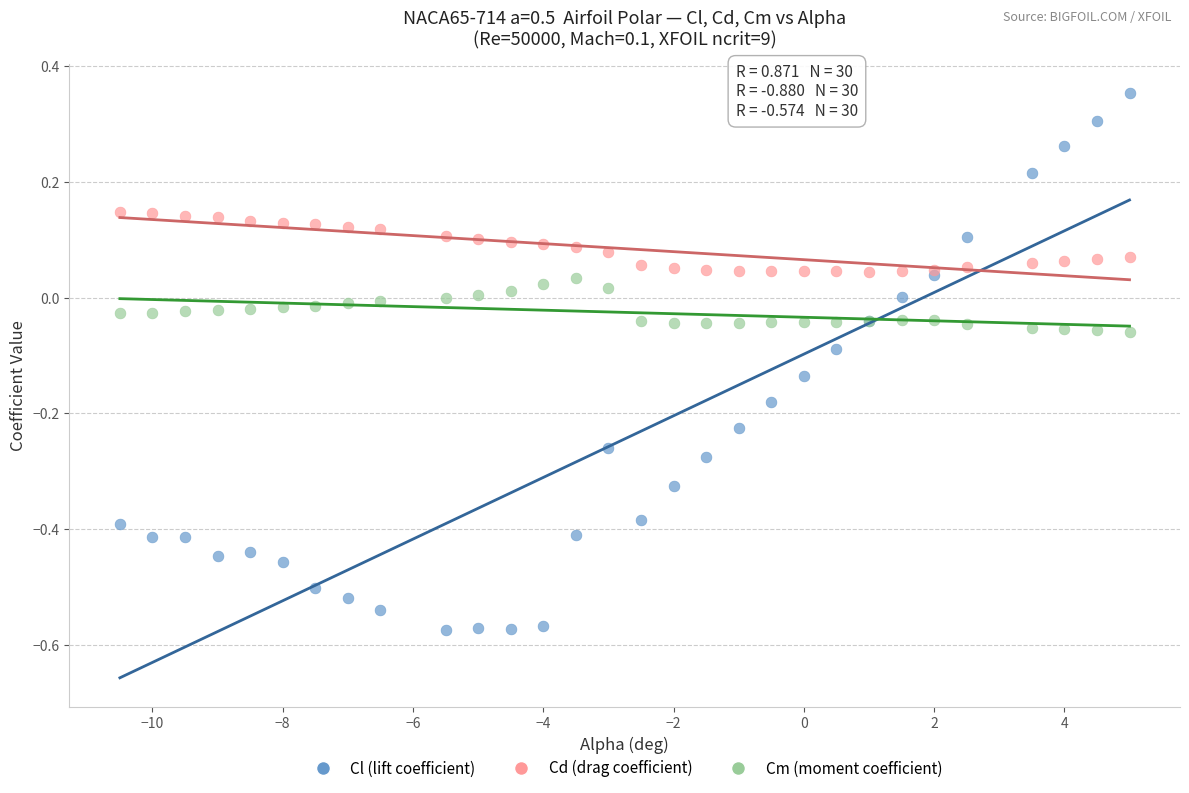

Which series contains the lowest Y value?

Cl (lift coefficient)